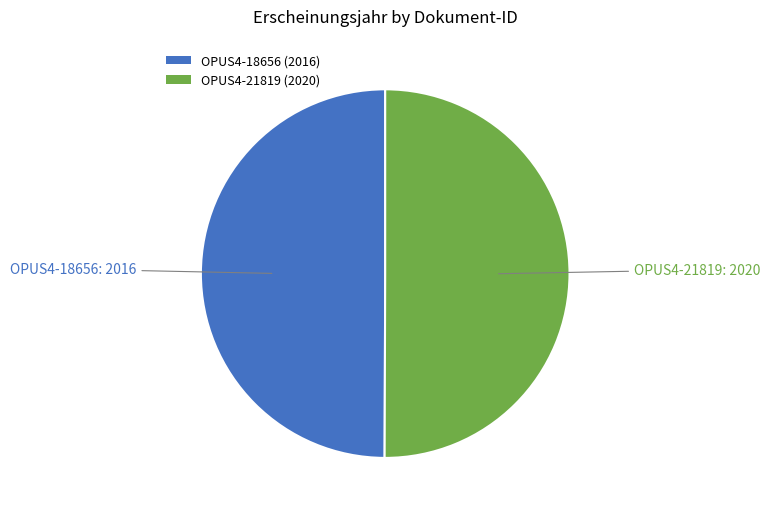

Is the sum of OPUS4-21819 (2020) and OPUS4-18656 (2016) greater than half?

Yes